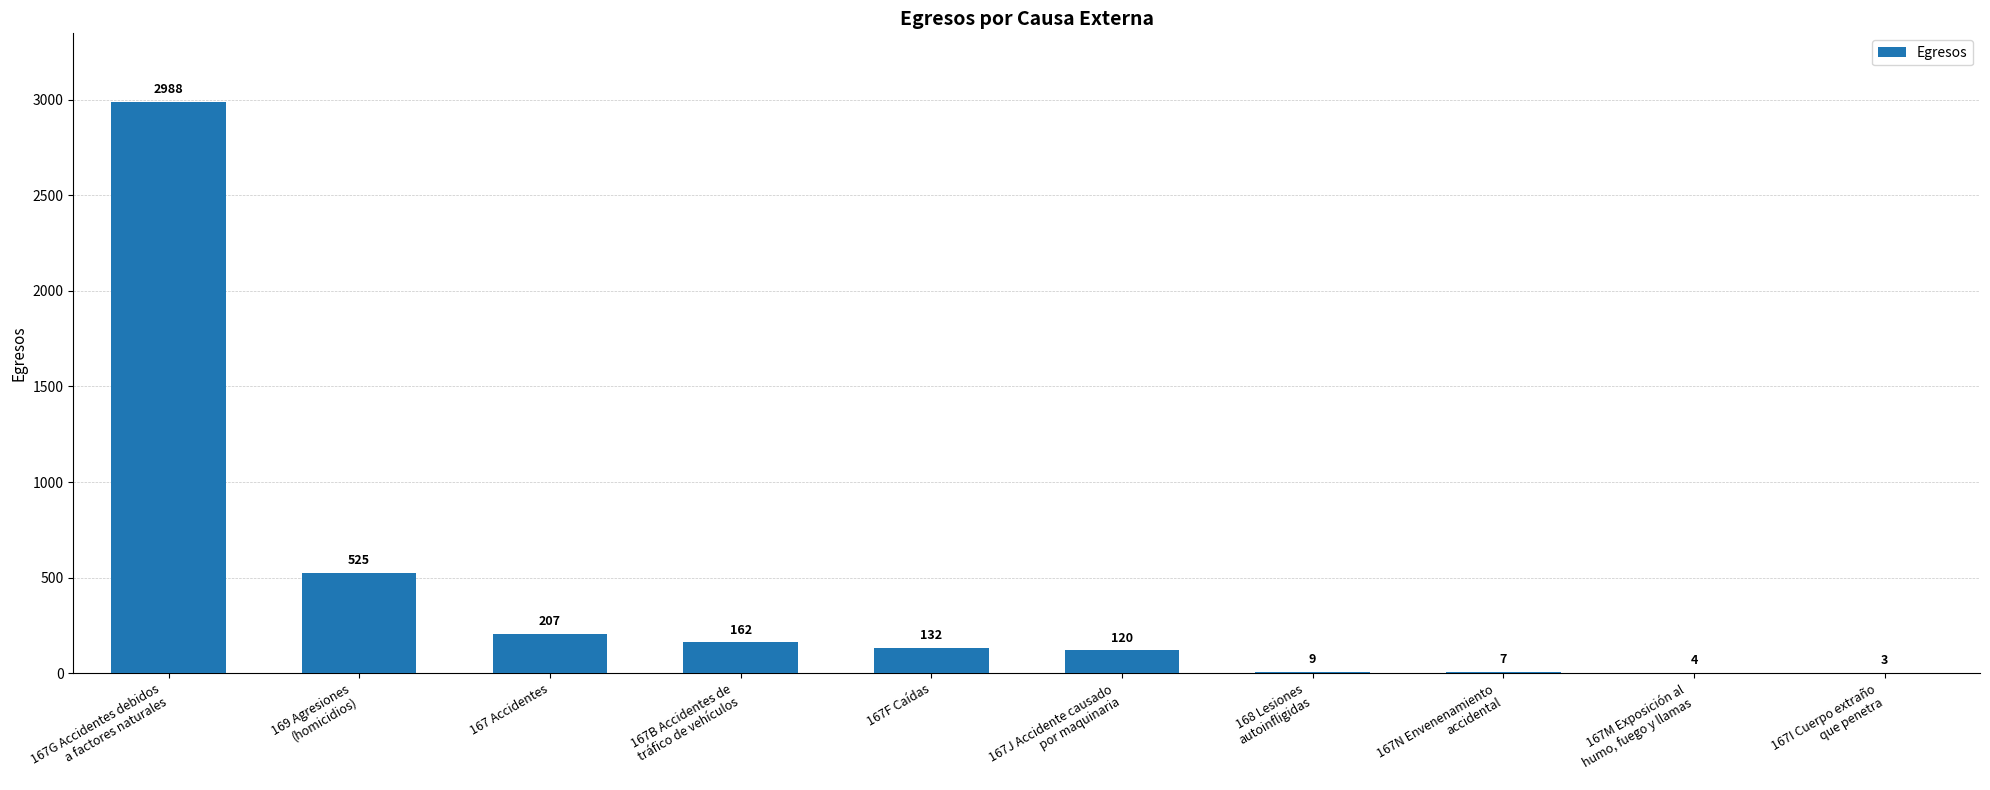

What is the greatest value displayed?

2988